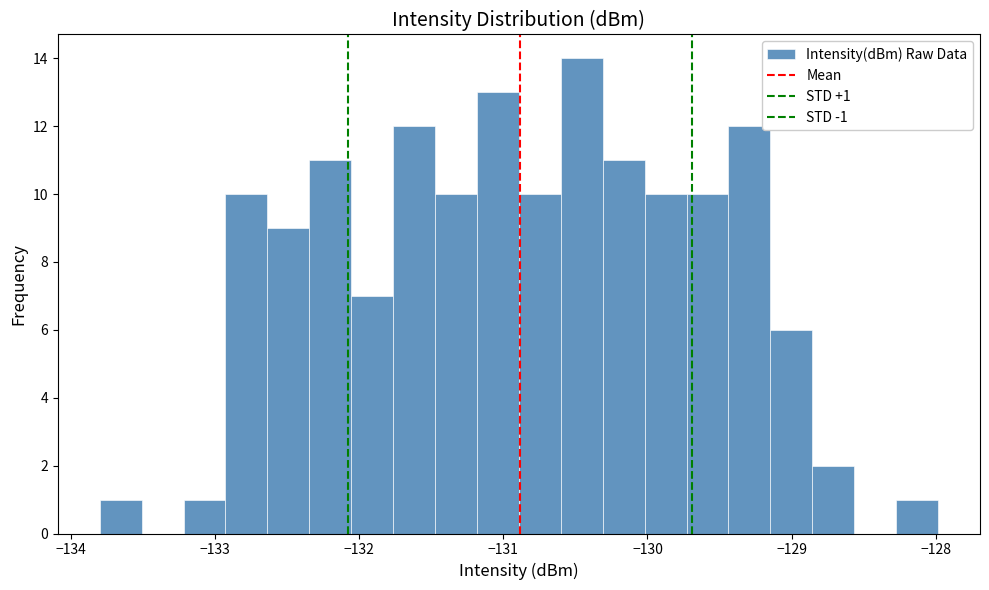

Around what value on the x-axis is the tallest bar? Give the approximate position of its centre, as read against the axis.

-130.5